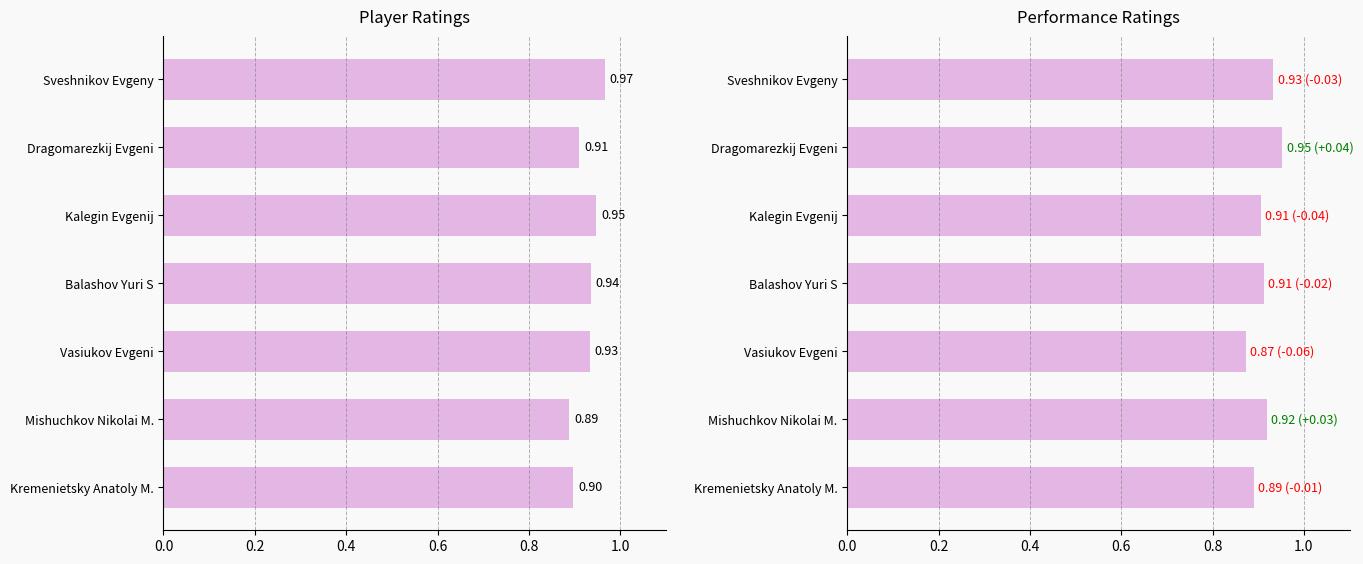

At how many categories does at least one series exceed 0?

7